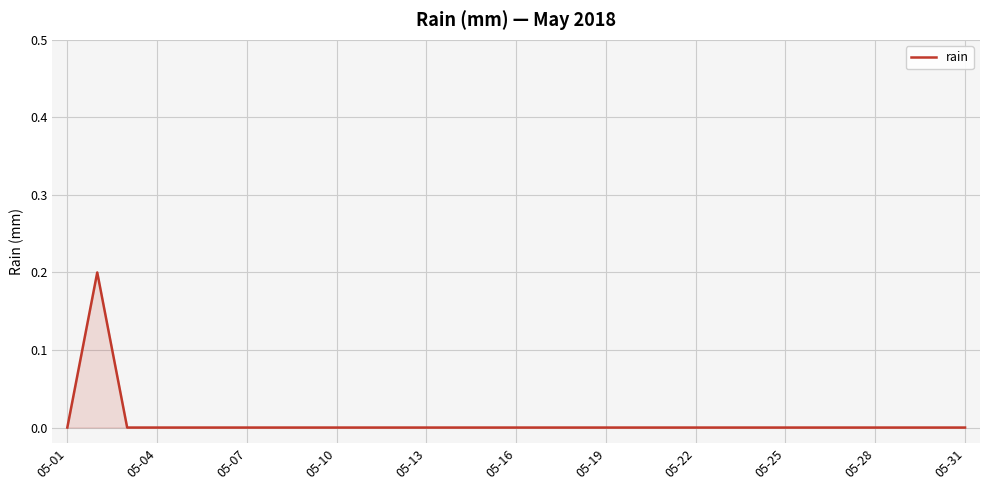

Is it true that the value at 05-31 is -0.1?

False